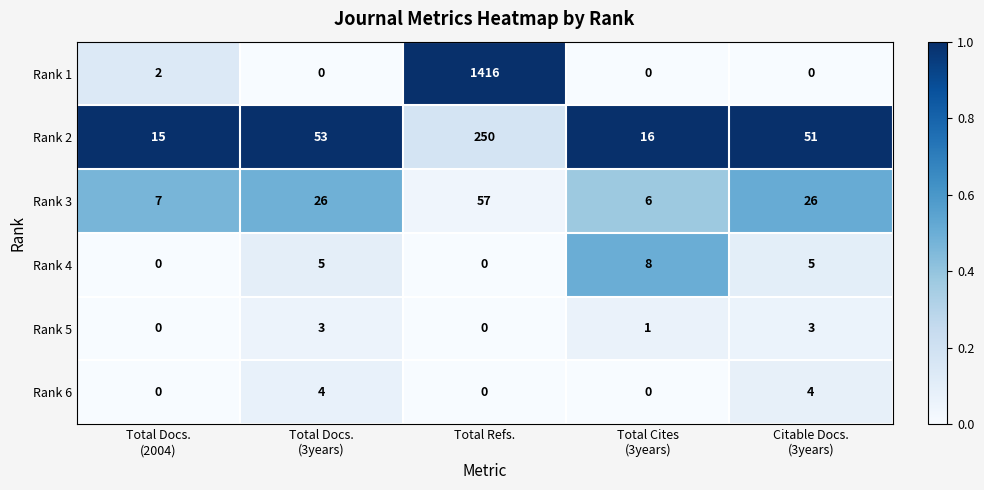

What is the difference between the highest and lowest values at Citable Docs.
(3years)?

51